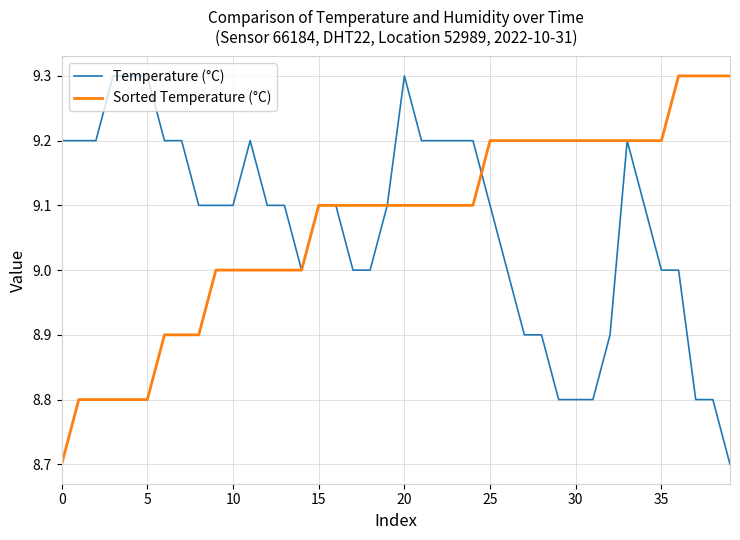

What is the lowest value of the Temperature (°C) series?

8.7